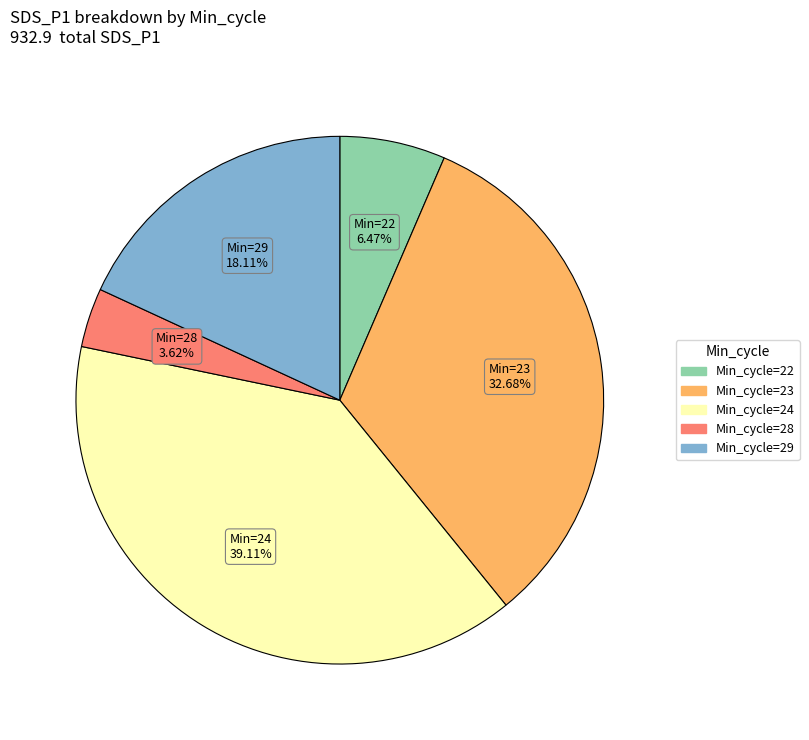

Is there any slice that represents more than half of the pie?

No